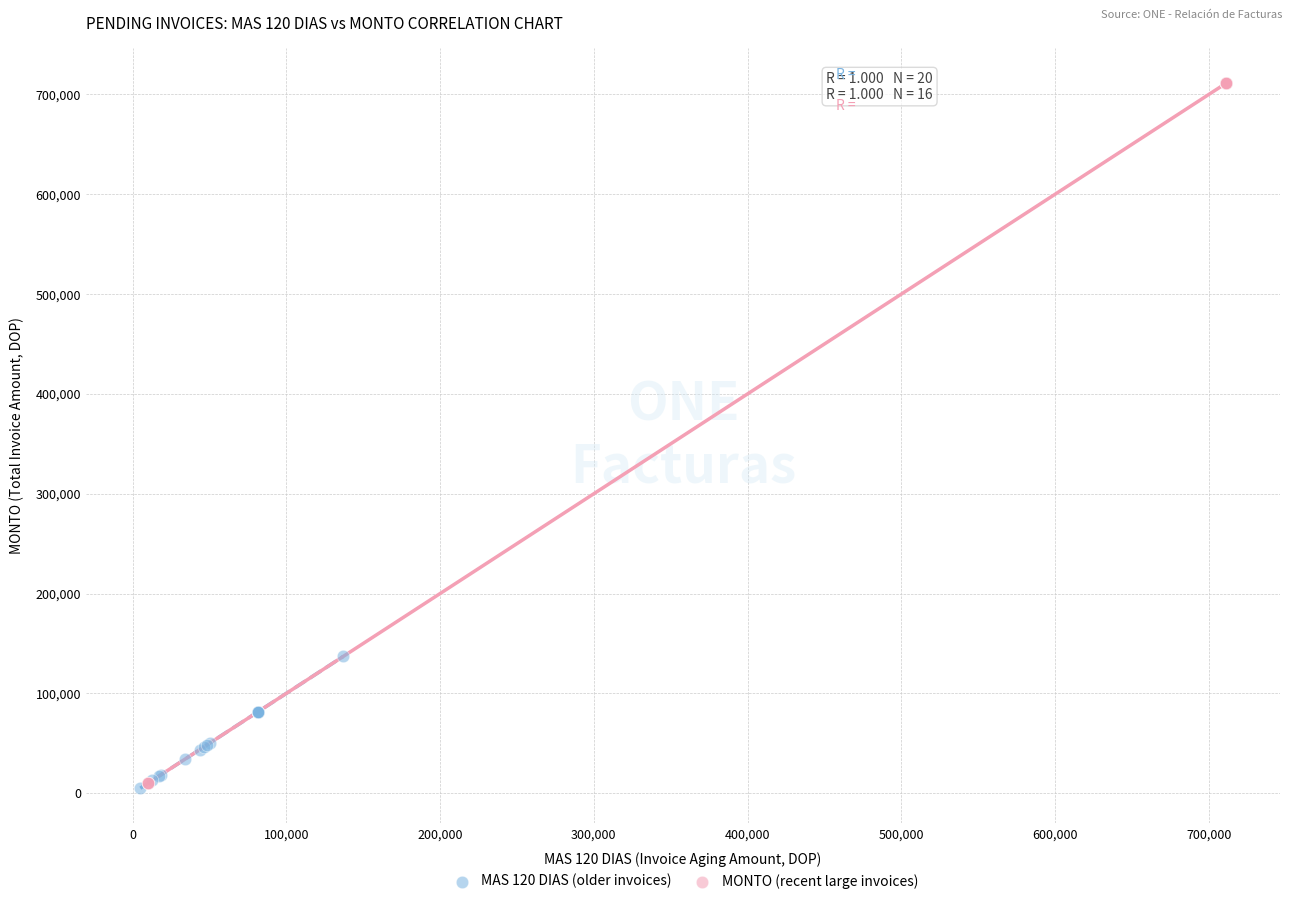

Which series has the widest spread of Y values?

MONTO (recent large invoices)